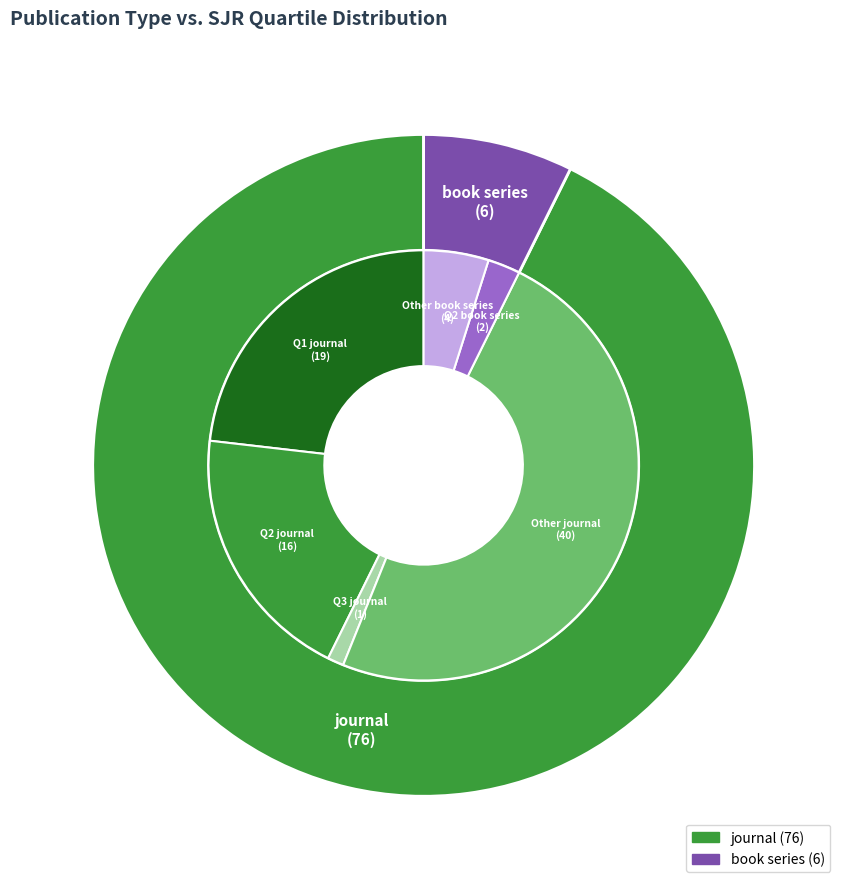

How many slices are in this pie chart?

2